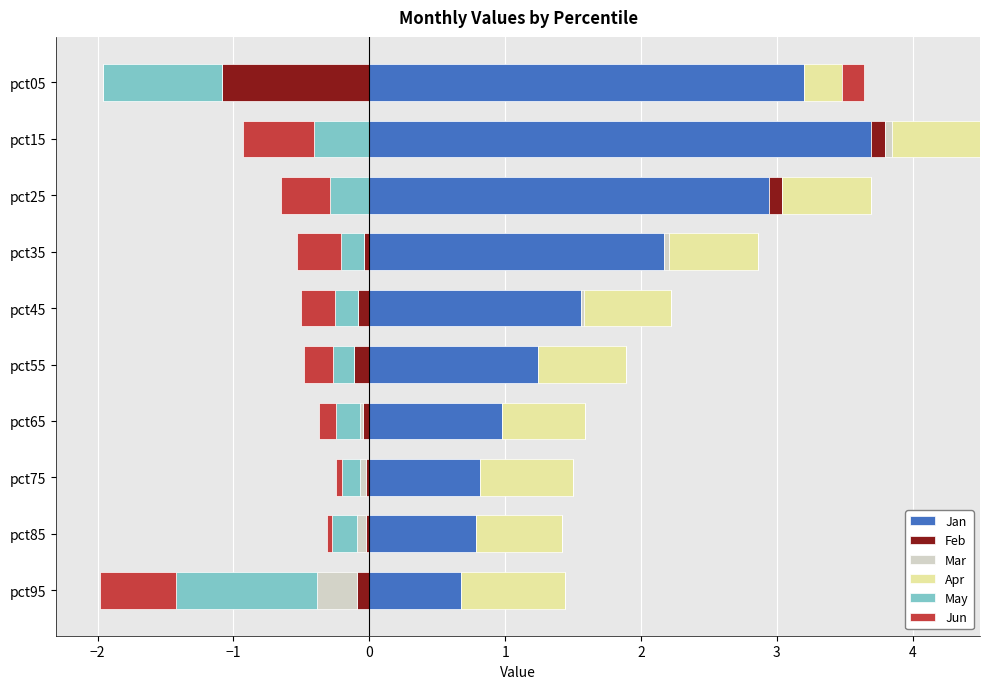

What is the sum of the Apr values at pct75 and pct25?

1.3